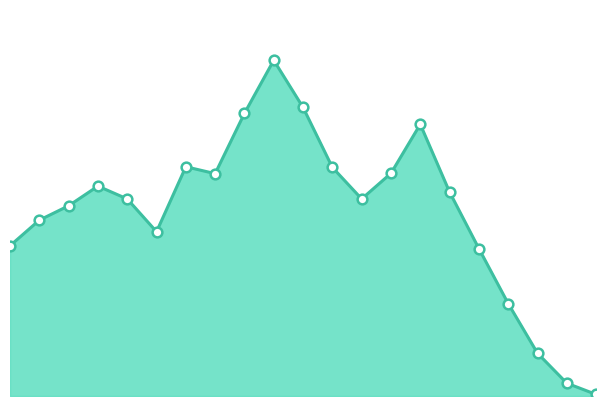

Reading right to left, extract all data points from this chart.

100=5	95=41	90=137	85=296	80=472	75=653	70=870	65=713	60=631	55=732	50=924	45=1075	40=905	35=712	30=734	25=526	20=631	15=672	10=609	5=563	0=481